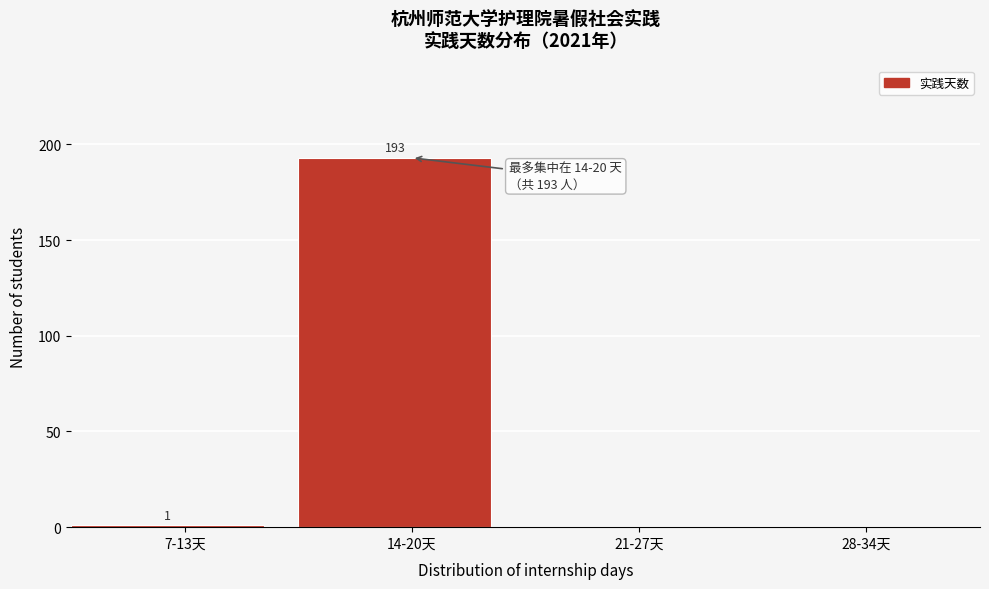

Reading right to left, what are all the values shown in this chart?

28-34天=0	21-27天=0	14-20天=193	7-13天=1